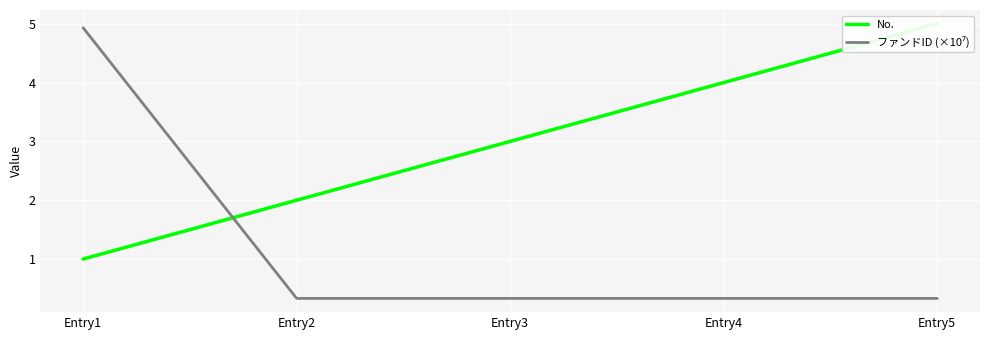

True or false: ファンドID (×10⁷) has a value of 1.4 at Entry1.

False